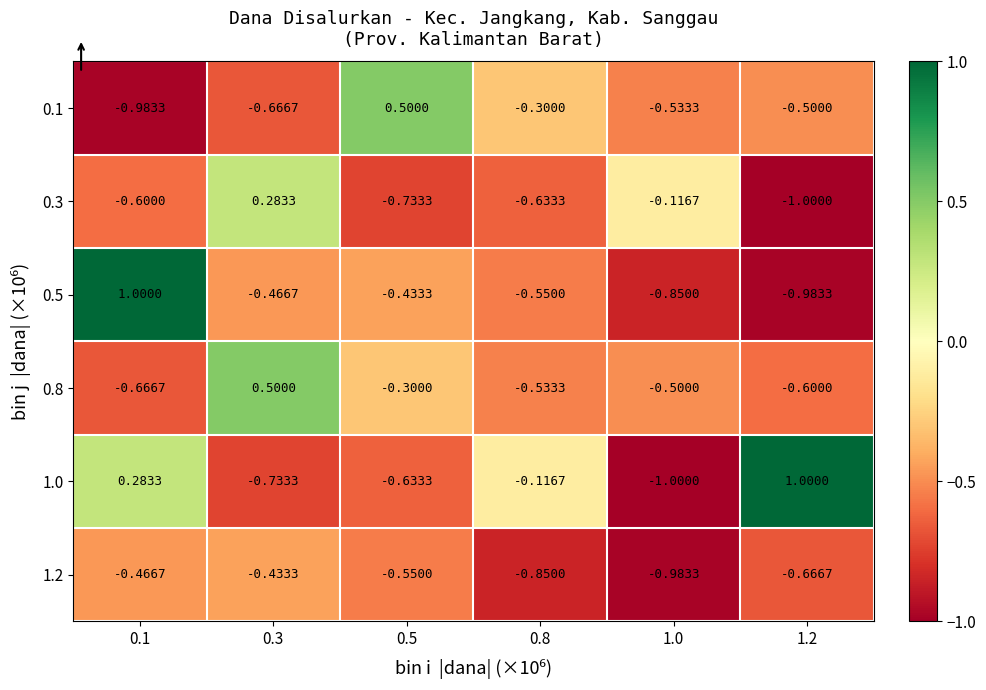

Is the value of 0.8 at 1.0 greater than the value of 0.5 at 0.3?

No